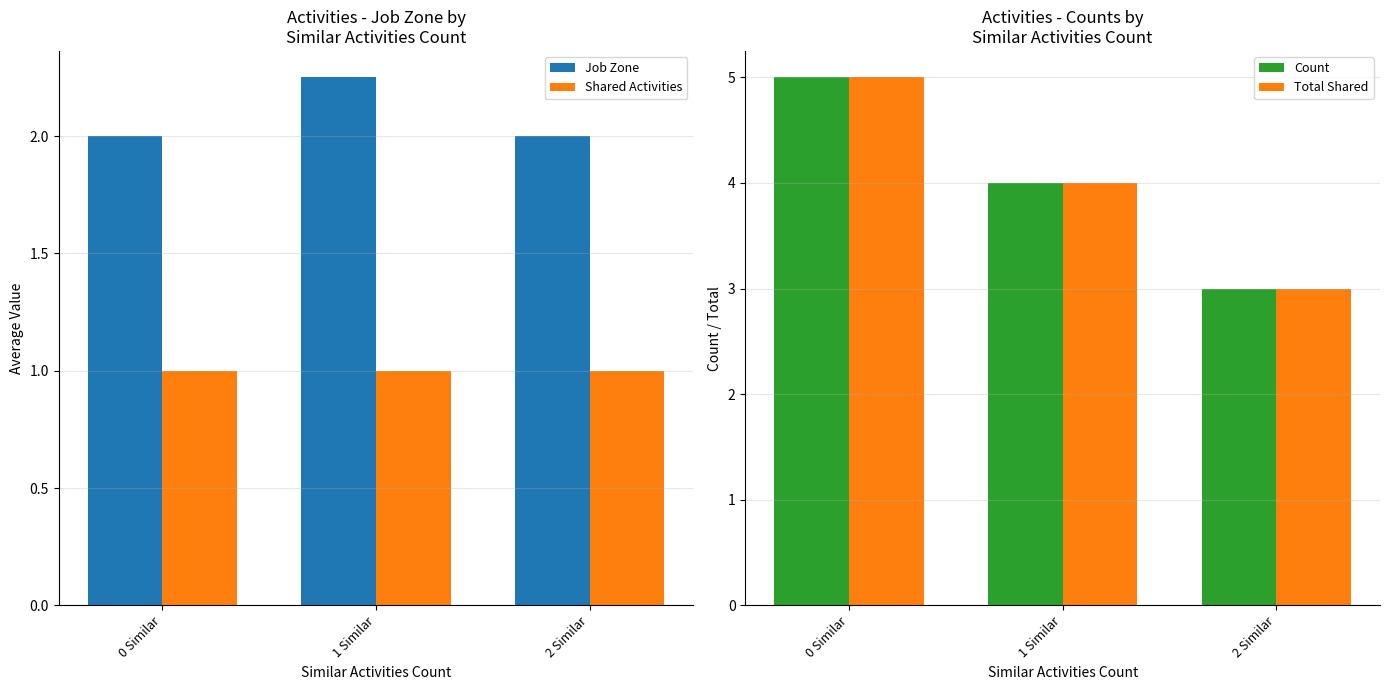

Rank the series at 1 Similar from lowest to highest value.

Shared Activities, Job Zone, Count, Total Shared